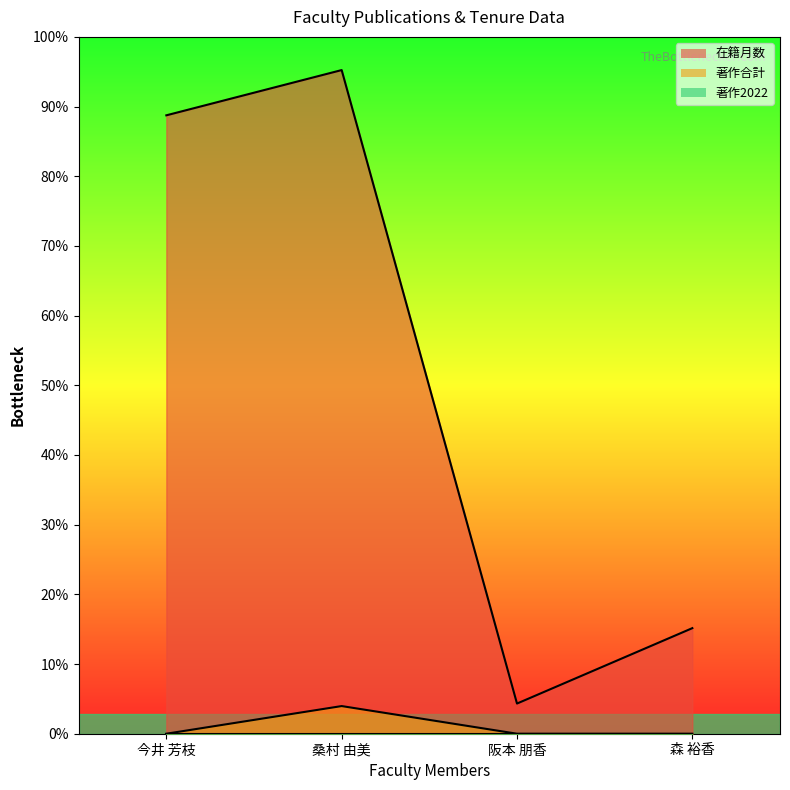

What is the label of the 2nd point from the right?

阪本 朋香